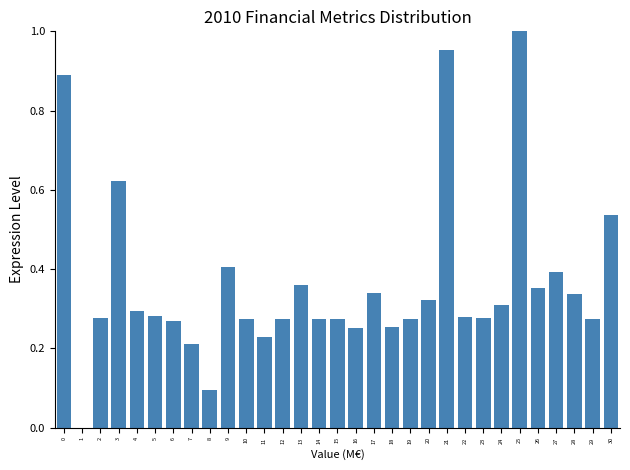

What is the change in value from 0 to 4?

-0.6